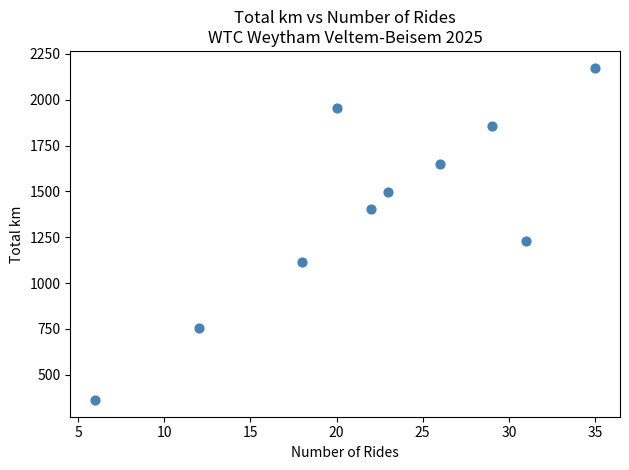

What Y value in the scatter plot is closest to 1268?

1230